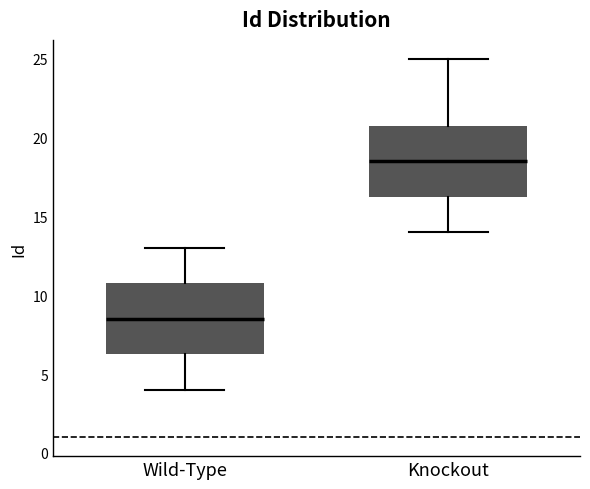

Reading left to right, read every box against the y-axis: the position of its median line, the range the box covers, and the ends of its whiskers. The values are not printed on the chart, so give them approximately, as read against the axis.

Wild-Type: median 8.5, box 6.5 to 11.0, whiskers 4.0 to 13.0
Knockout: median 18.5, box 16.5 to 21.0, whiskers 14.0 to 25.0